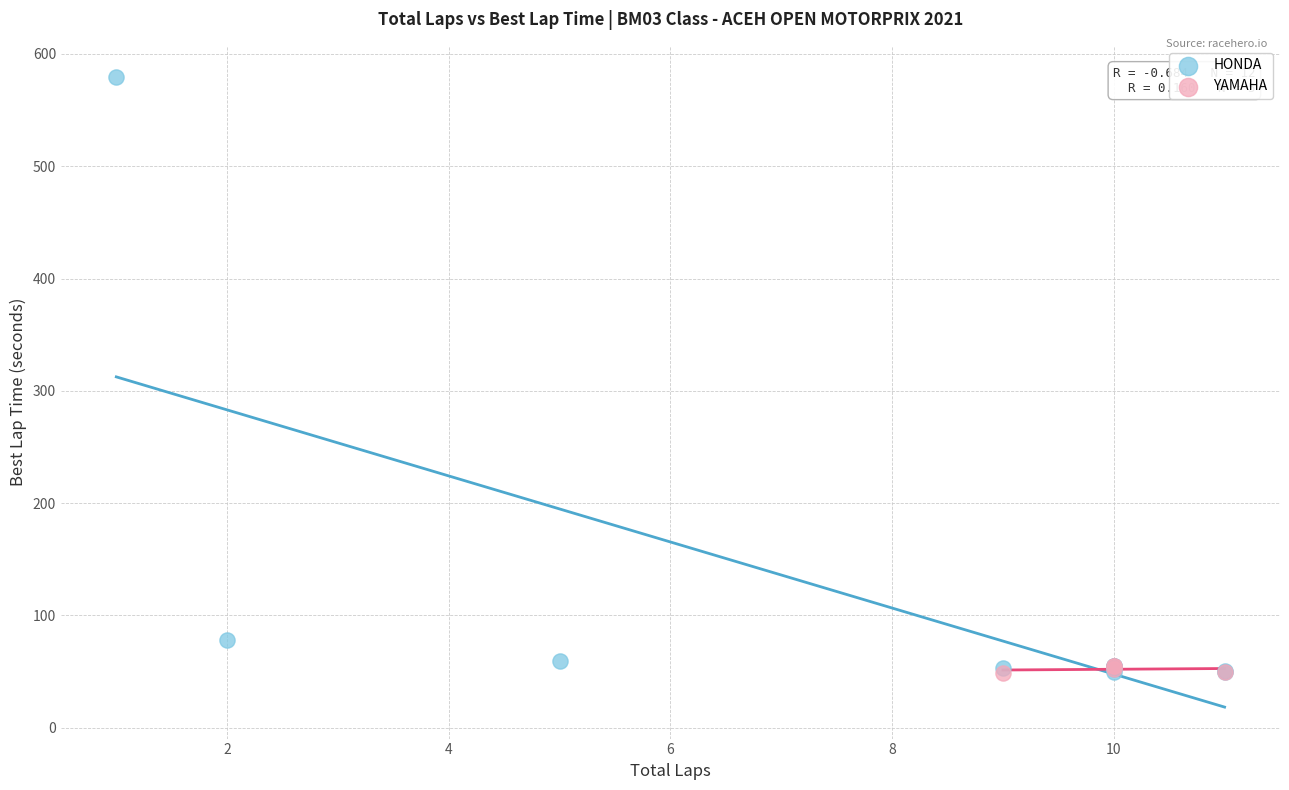

Which series contains the highest Y value?

HONDA